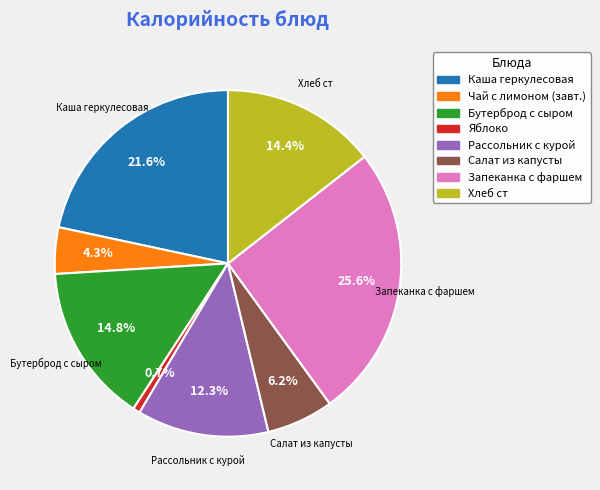

Does any single category account for the majority?

No